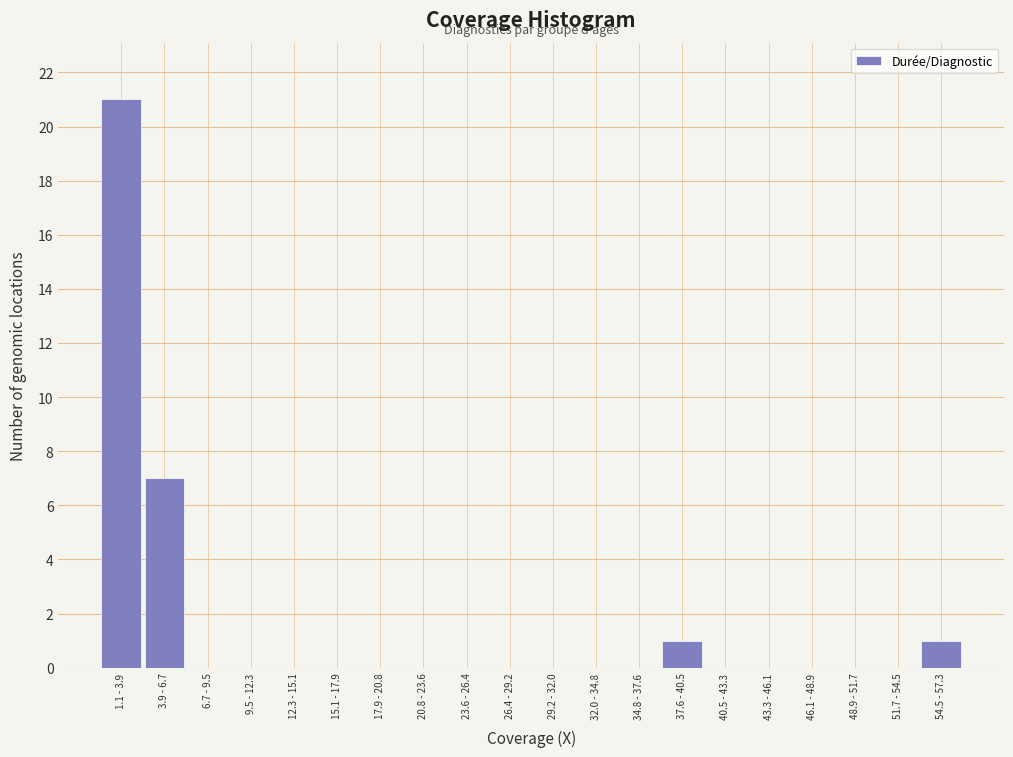

Reading right to left, extract all data points from this chart.

54.5 - 57.3=1	51.7 - 54.5=0	48.9 - 51.7=0	46.1 - 48.9=0	43.3 - 46.1=0	40.5 - 43.3=0	37.6 - 40.5=1	34.8 - 37.6=0	32.0 - 34.8=0	29.2 - 32.0=0	26.4 - 29.2=0	23.6 - 26.4=0	20.8 - 23.6=0	17.9 - 20.8=0	15.1 - 17.9=0	12.3 - 15.1=0	9.5 - 12.3=0	6.7 - 9.5=0	3.9 - 6.7=7	1.1 - 3.9=21